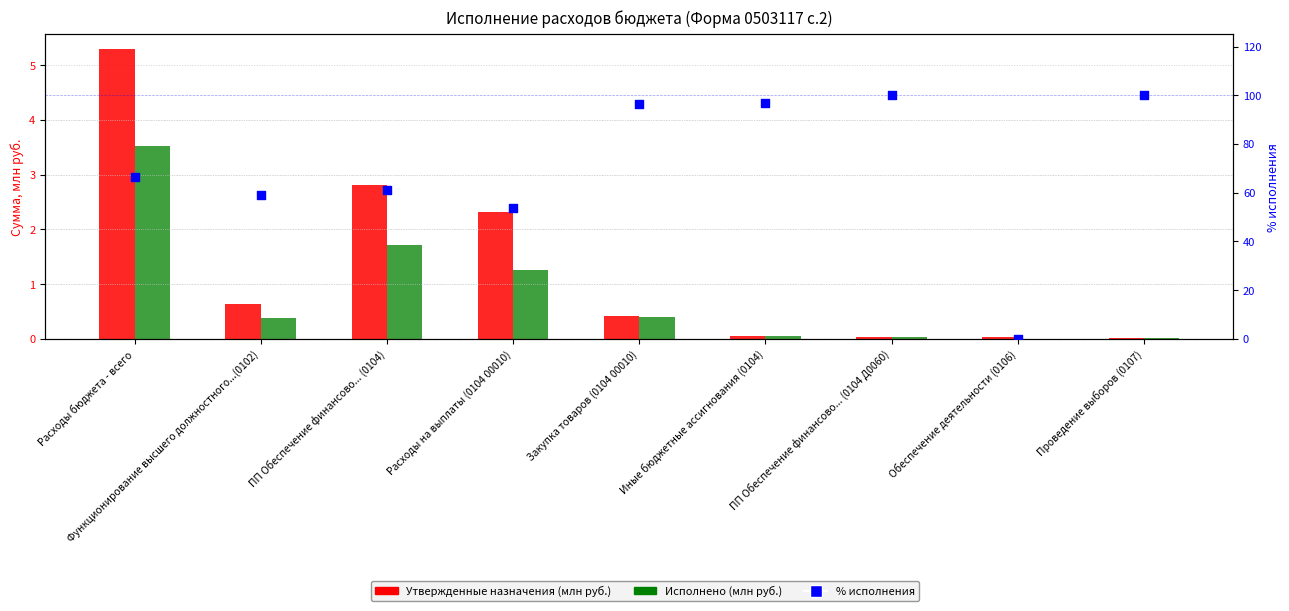

At which category is the sum across all series the highest?

ПП Обеспечение финансово... (0104 Д0060)